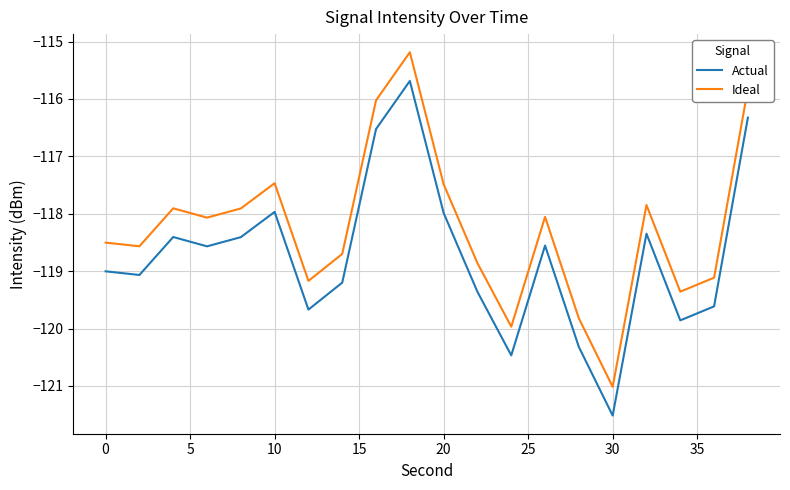

True or false: Actual and Ideal intersect in this chart.

False